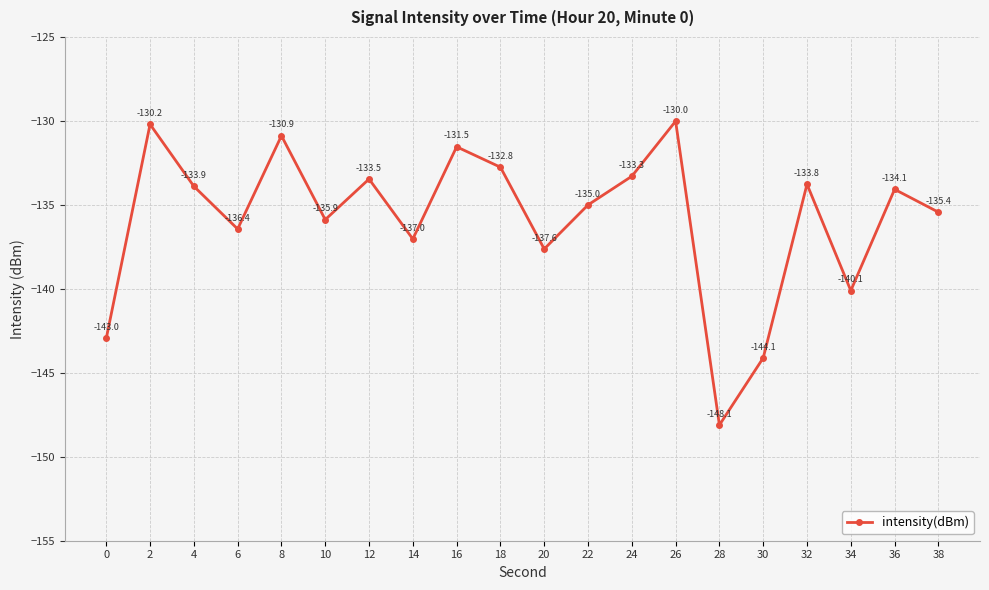

Does the chart display data point markers on the line(s)?

Yes